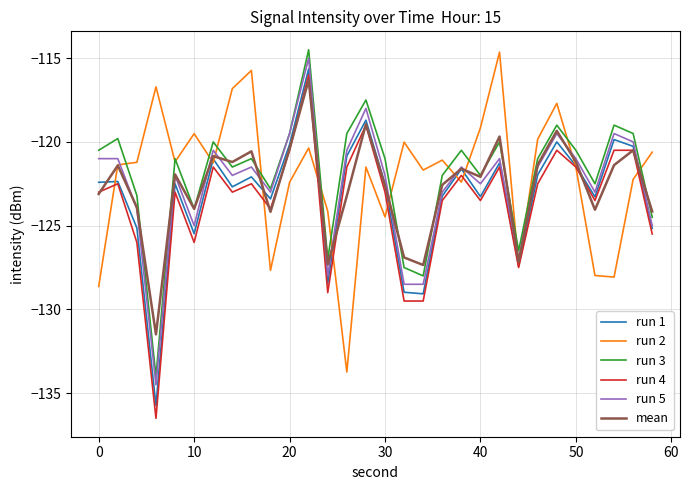

What is the maximum value for run 1?

-115.6